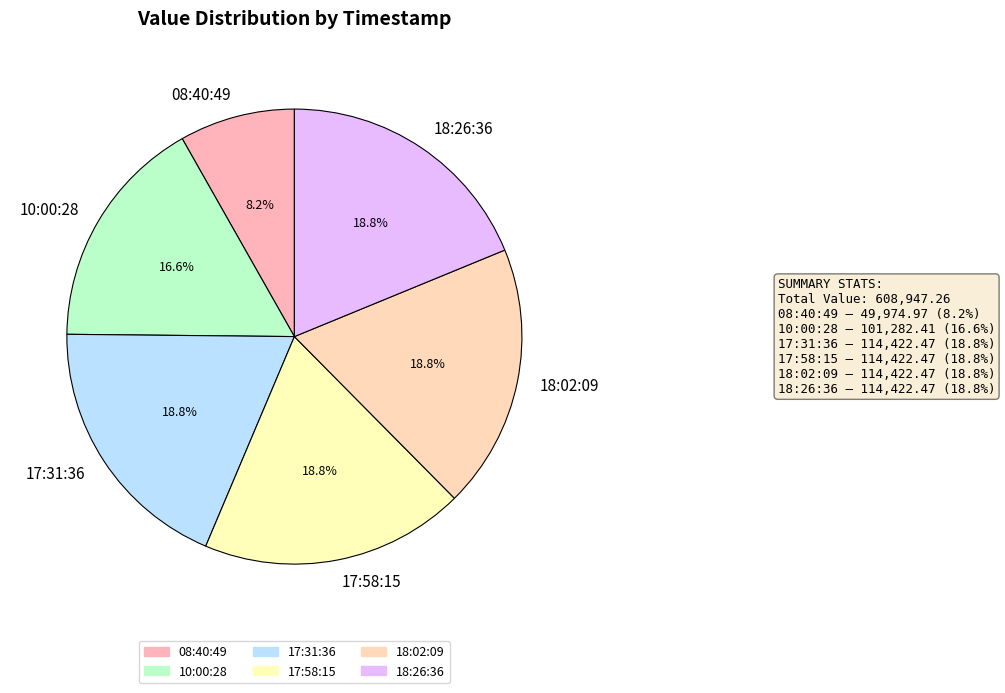

What is the smallest slice in the pie chart?

08:40:49